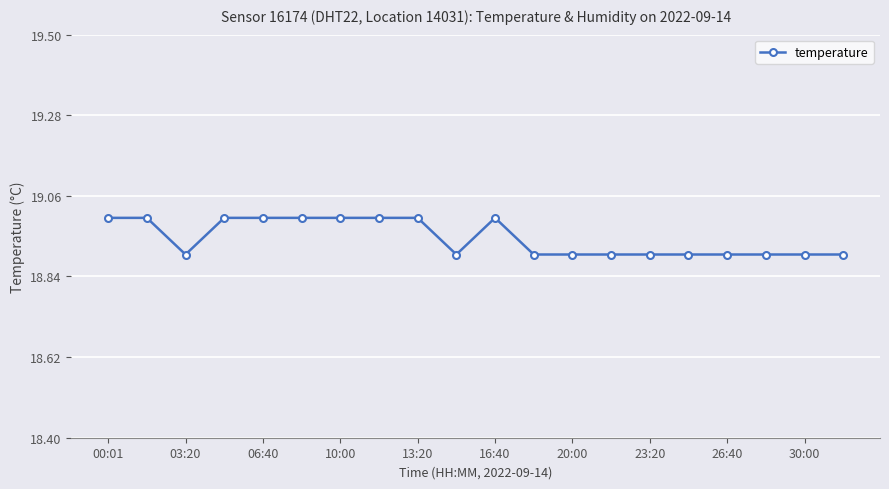

What is the smallest value displayed?

18.9